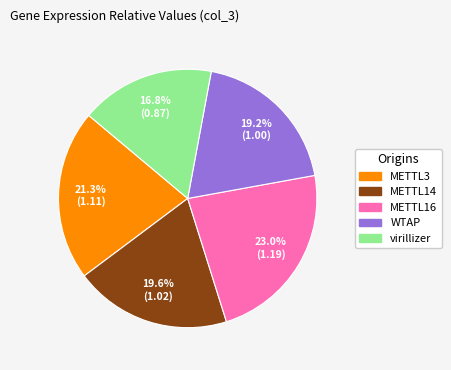

How many slices are in this pie chart?

5